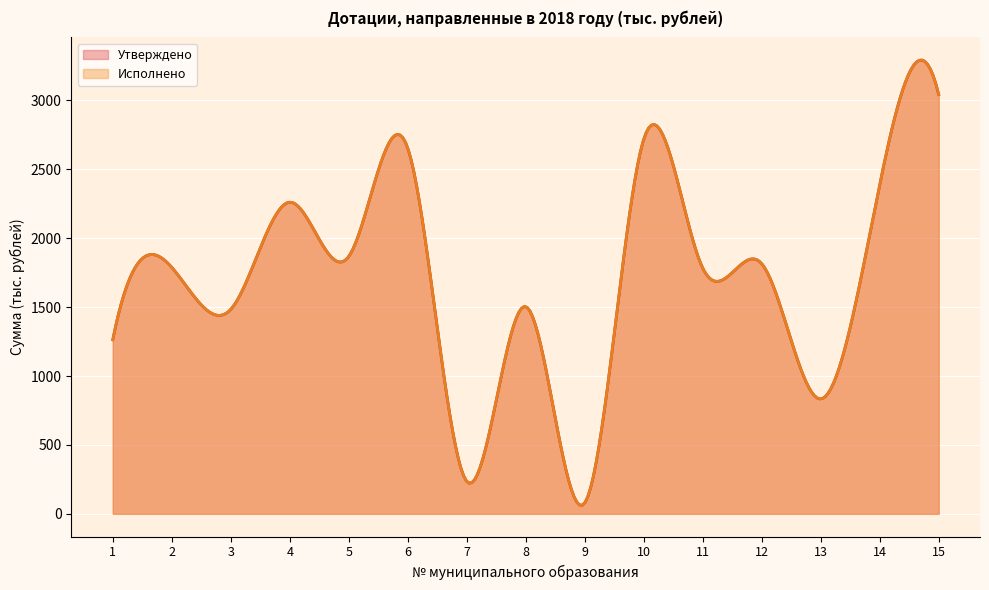

The Исполнено series shows 4276.7 at 14. True or false?

False